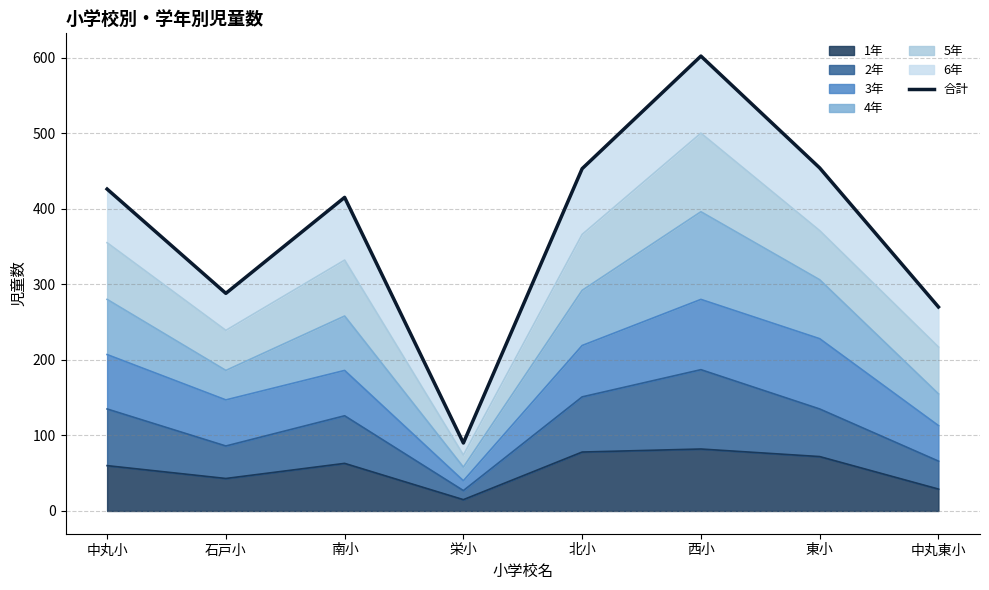

Reading left to right, list all the values displayed in this chart.

426	288	415	90	453	602	454	270